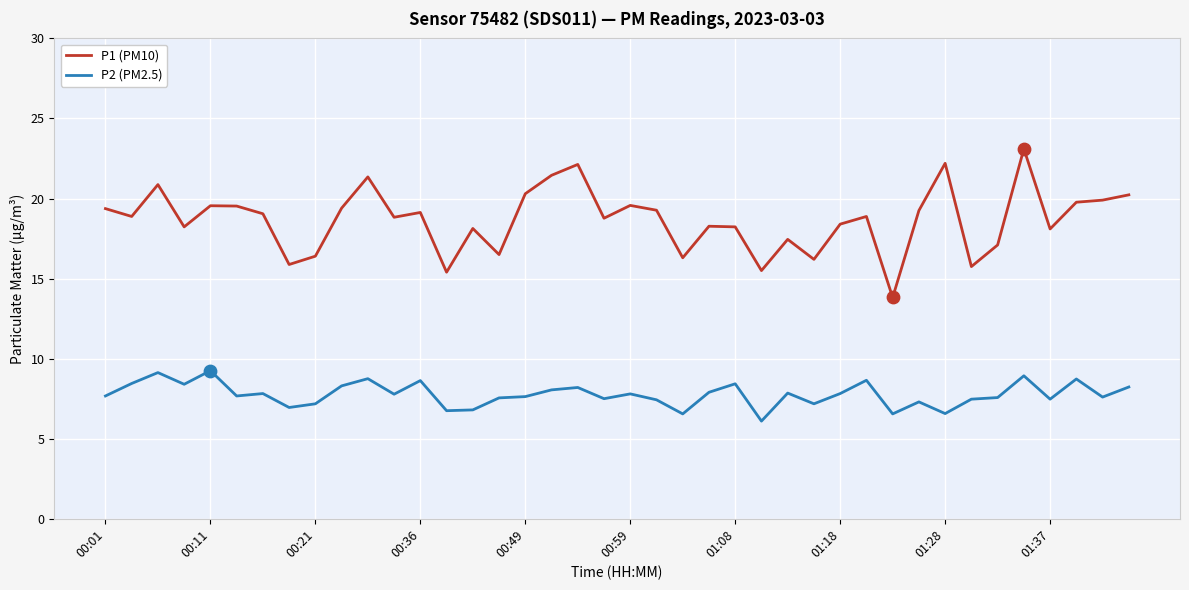

Which series has the largest total across all categories?

P1 (PM10)